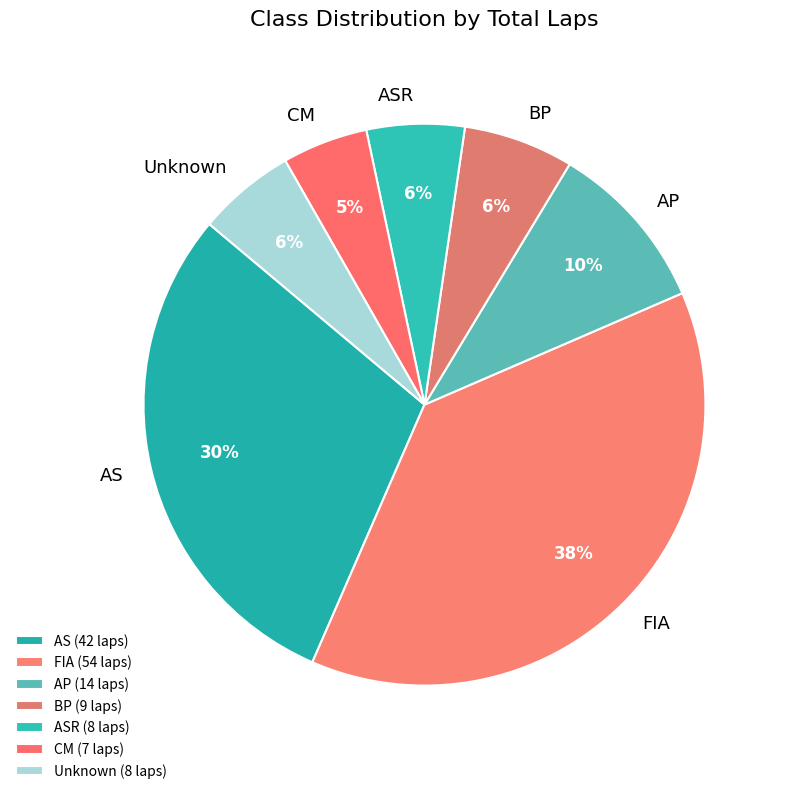

How many slices are in this pie chart?

7